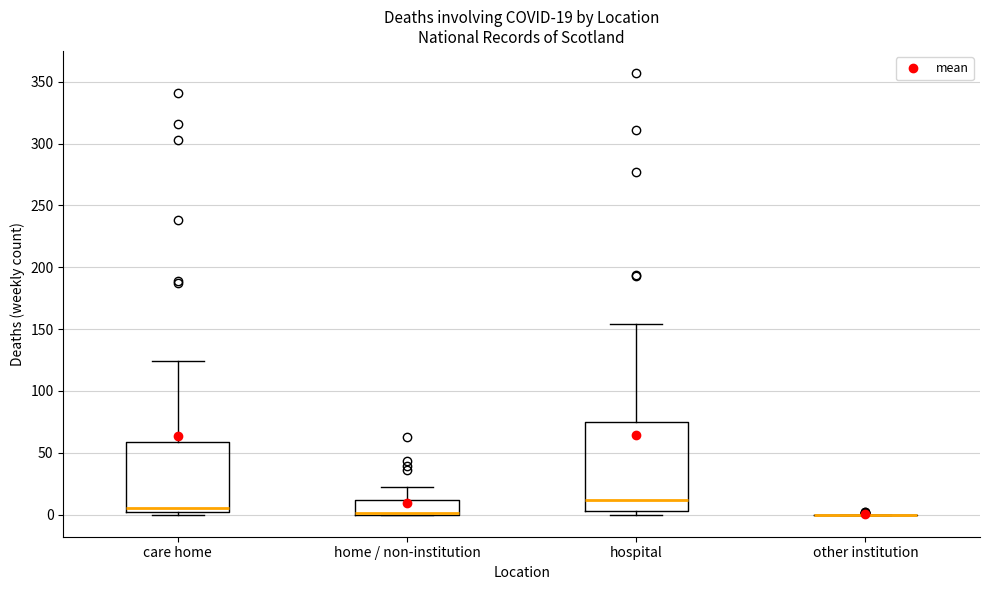

Comparing the boxes themselves (not the whiskers), which one is the tallest?

hospital